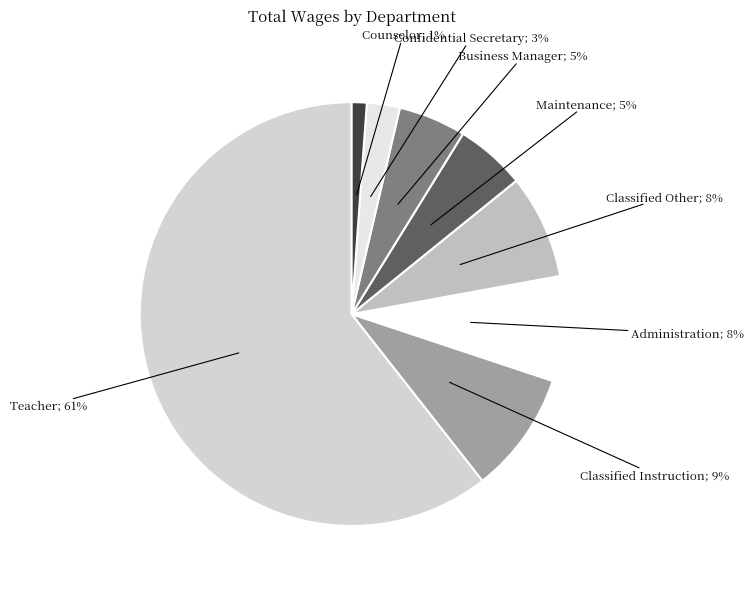

Count the number of slices in the pie.

8